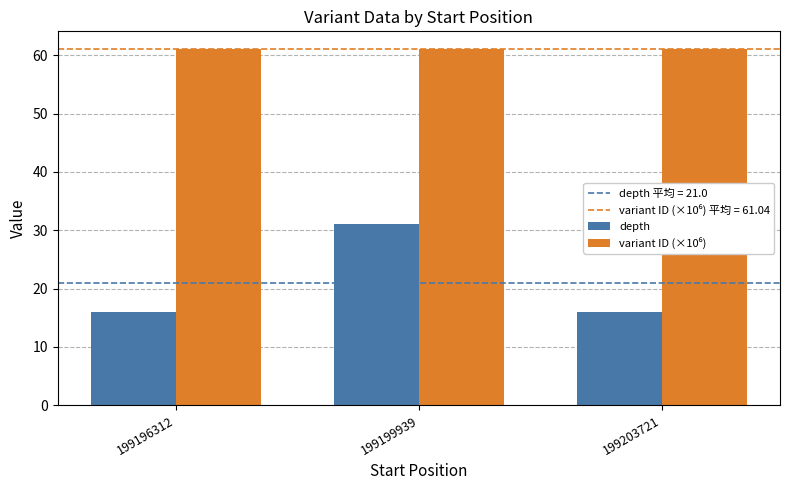

Is it true that depth equals 50.8 at 199199939?

False